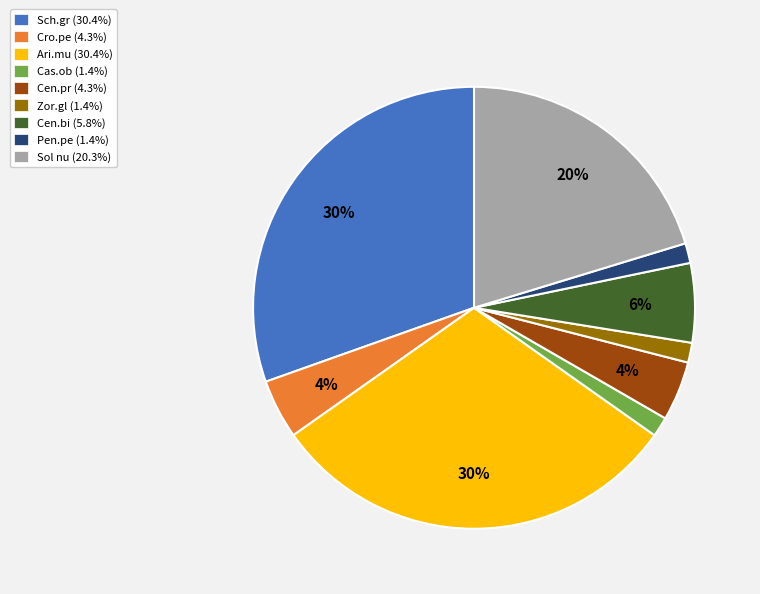

How many segments does this pie chart have?

9